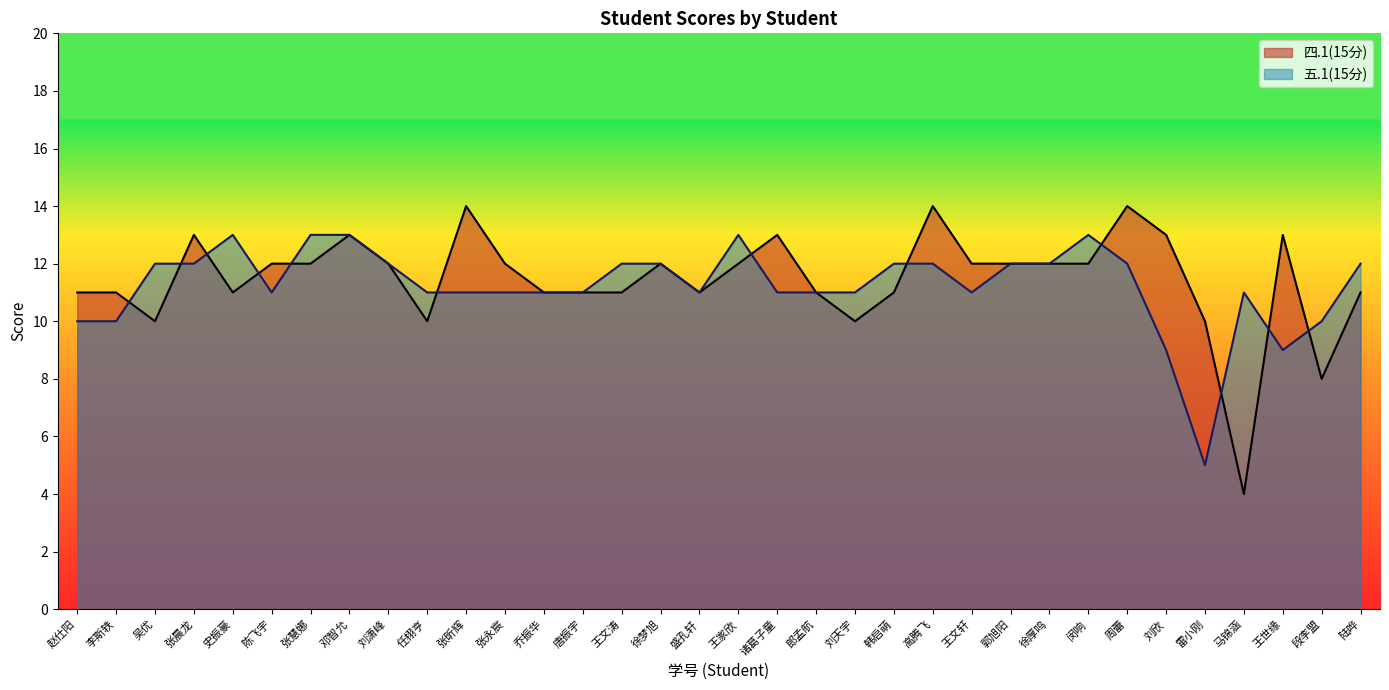

What is the total value across all series at 史振豪?

24